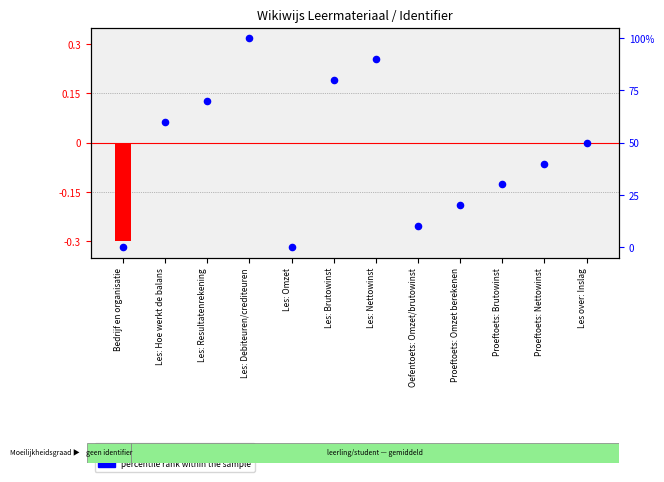

Is the value of percentile rank within the sample at Les over: Inslag greater than the value of transformed count at Proeftoets: Omzet berekenen?

Yes